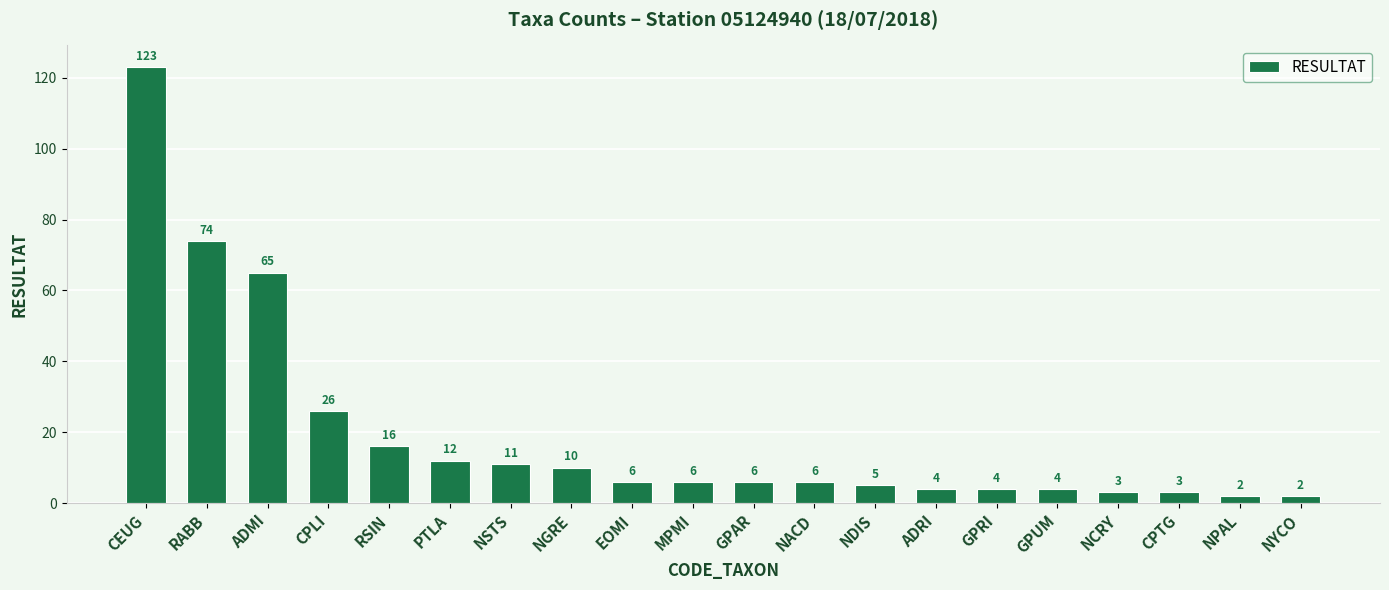

At which label does the data first exceed 6?

CEUG